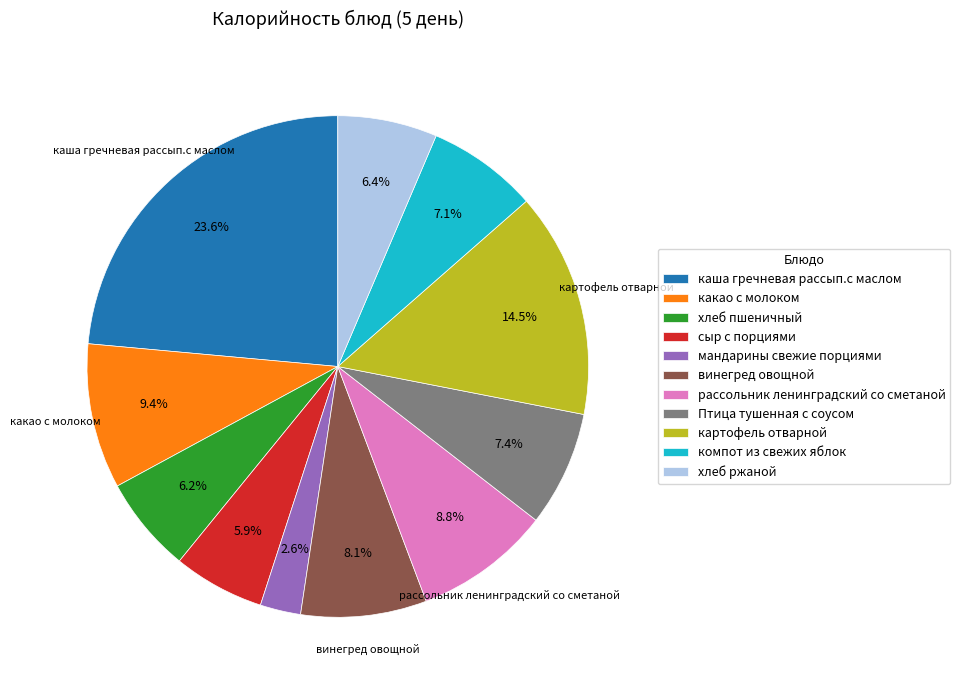

The мандарины свежие порциями slice represents 14% of the pie. True or false?

False